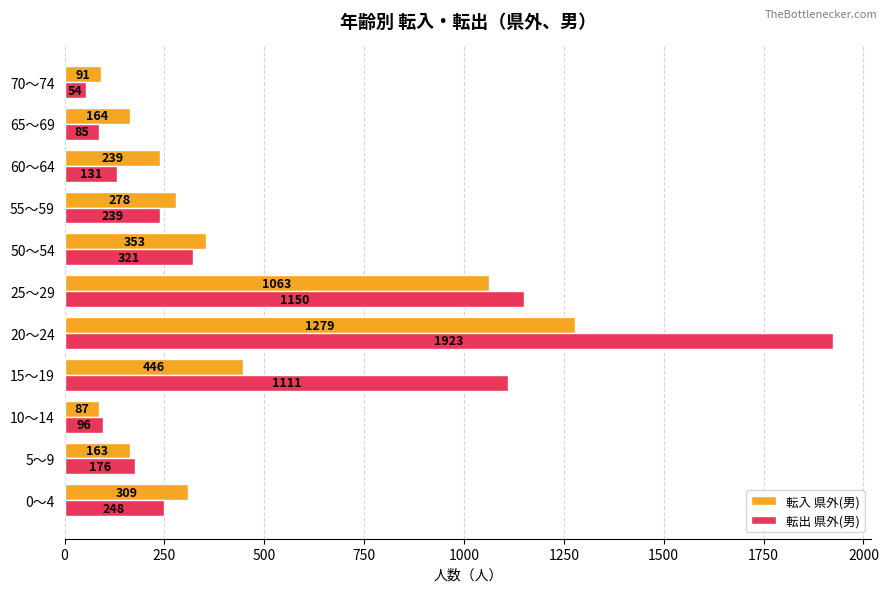

What is the greatest value displayed?

1923